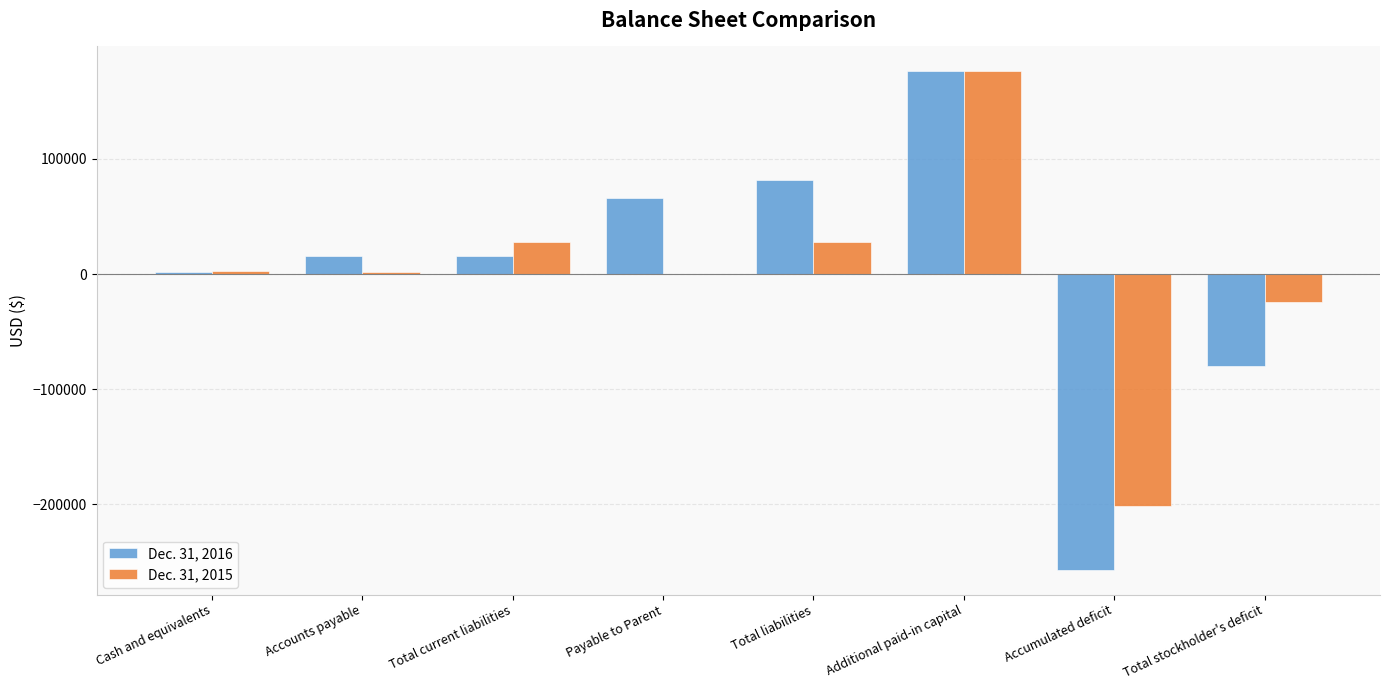

What is the maximum value shown in the chart?

176112